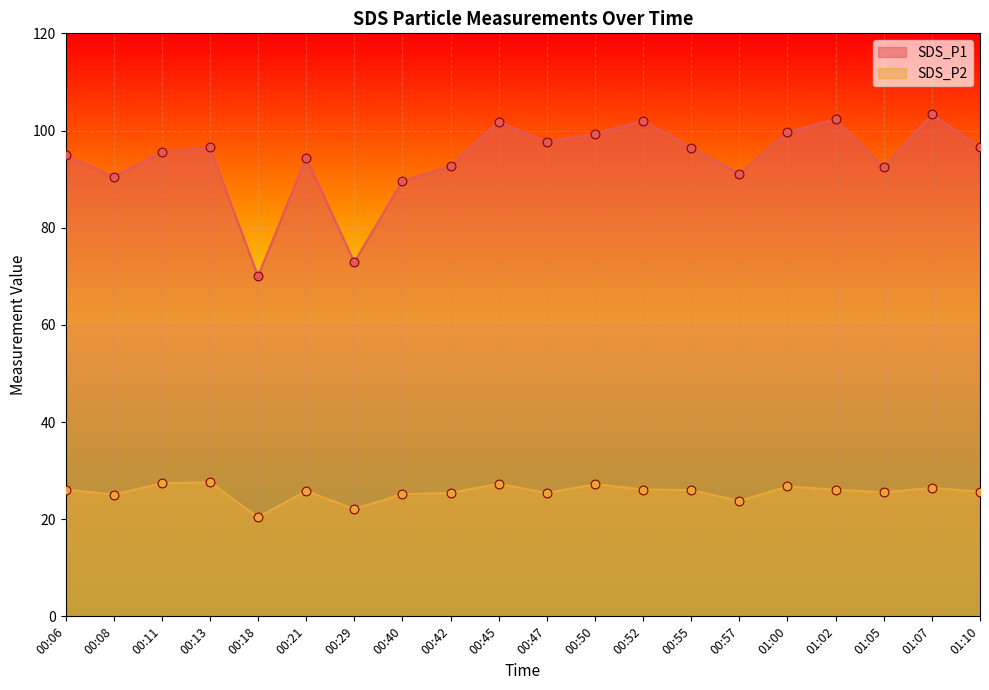

Which series has the largest total across all categories?

SDS_P1